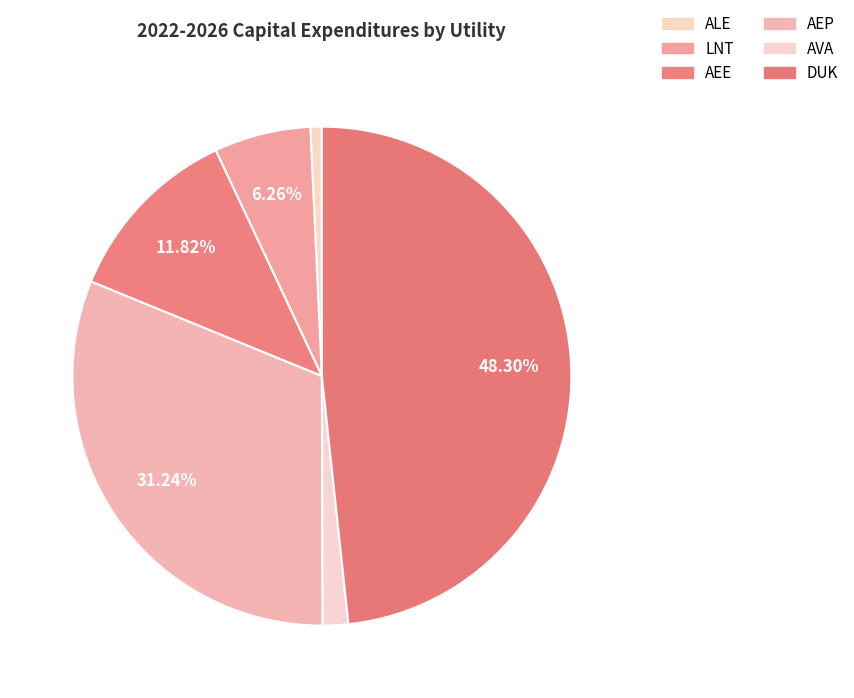

To the nearest percent, what percentage of the pie is AEE?

12%